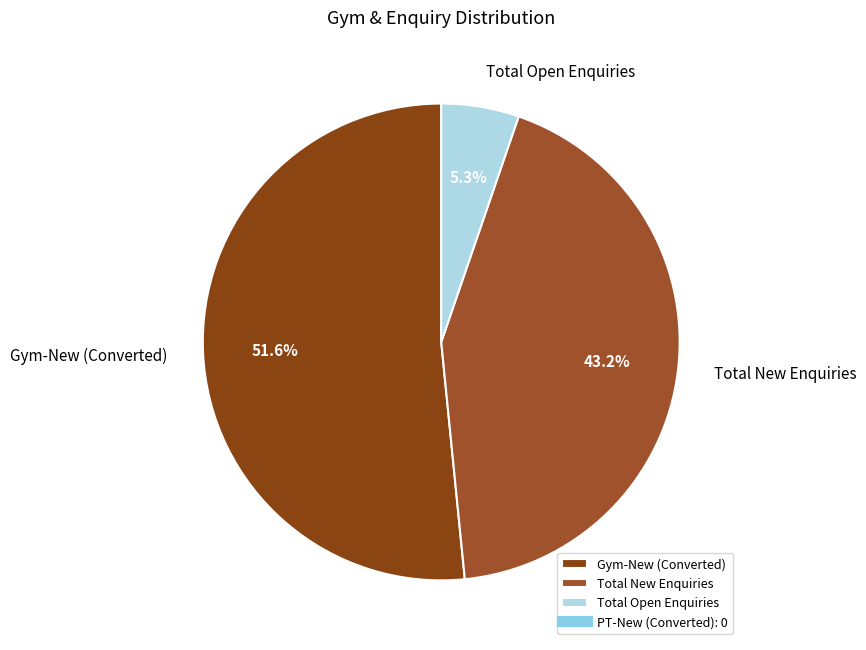

How many segments does this pie chart have?

3